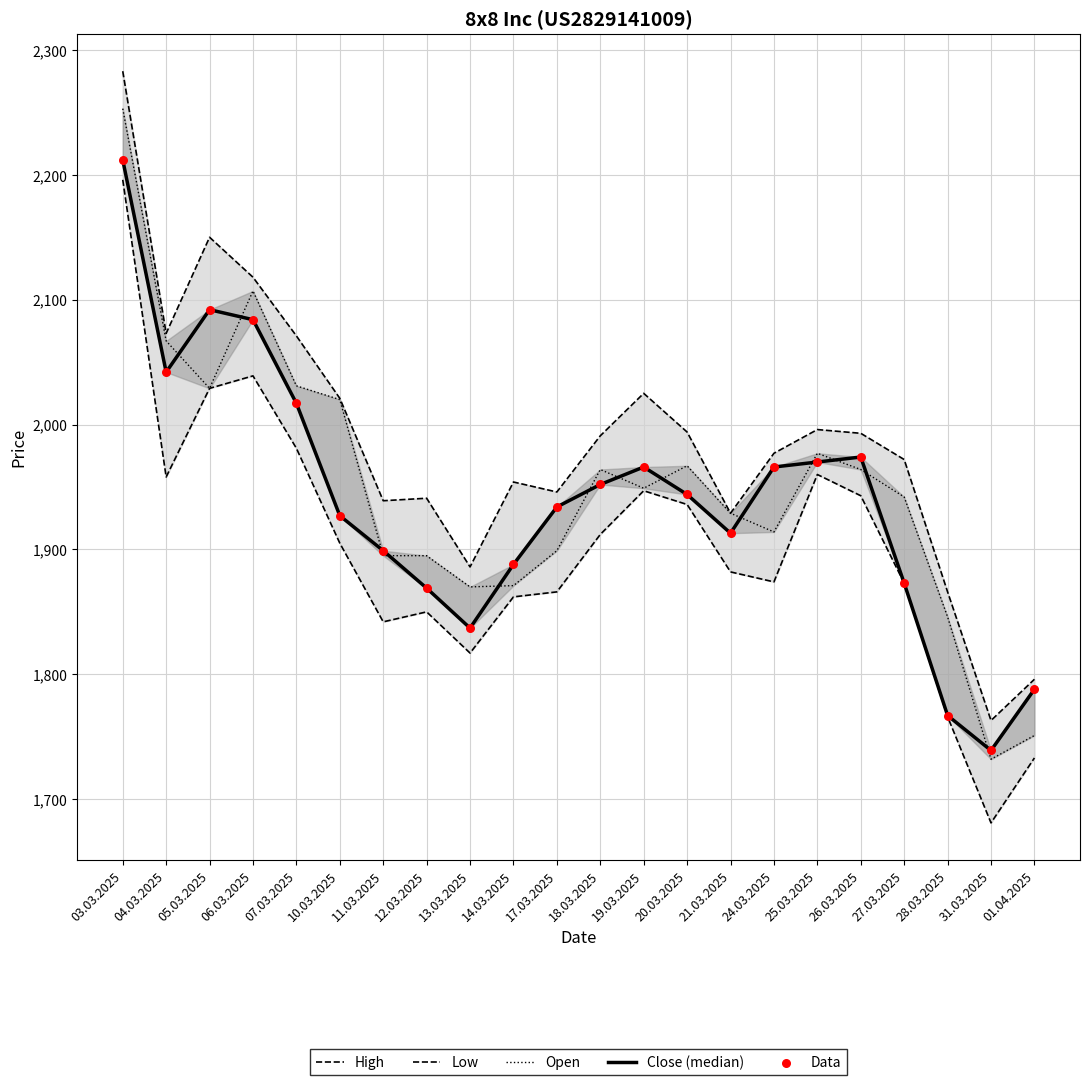

Which series reaches the maximum Y coordinate?

High